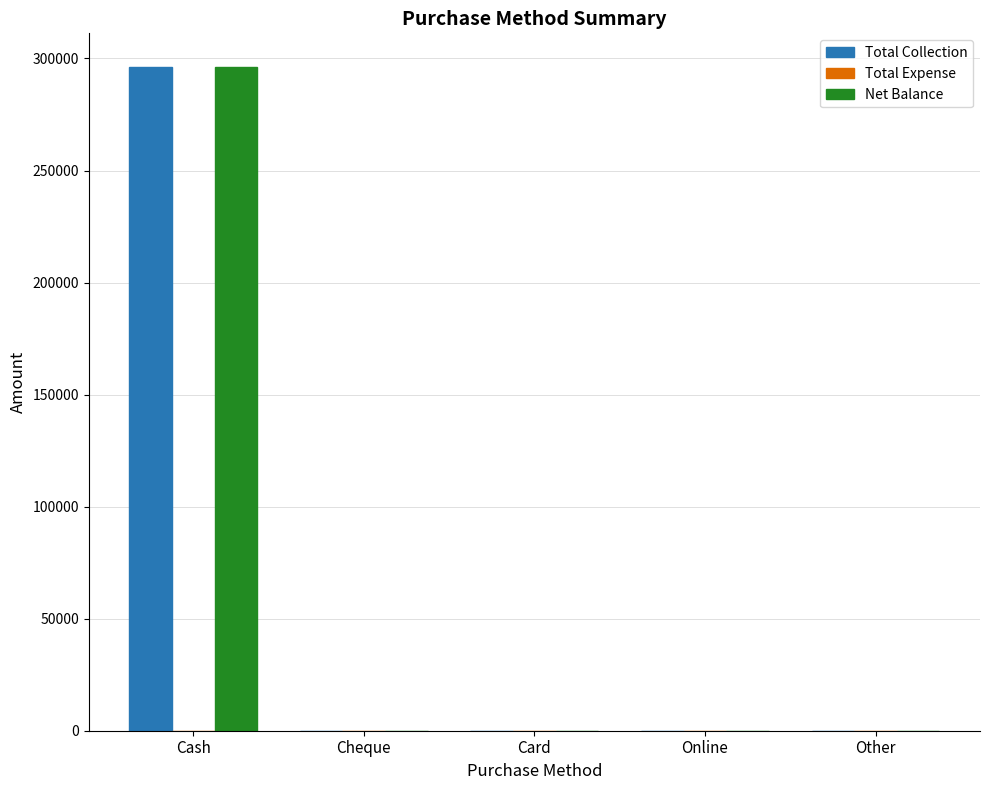

The Total Collection series shows 179832 at Other. True or false?

False